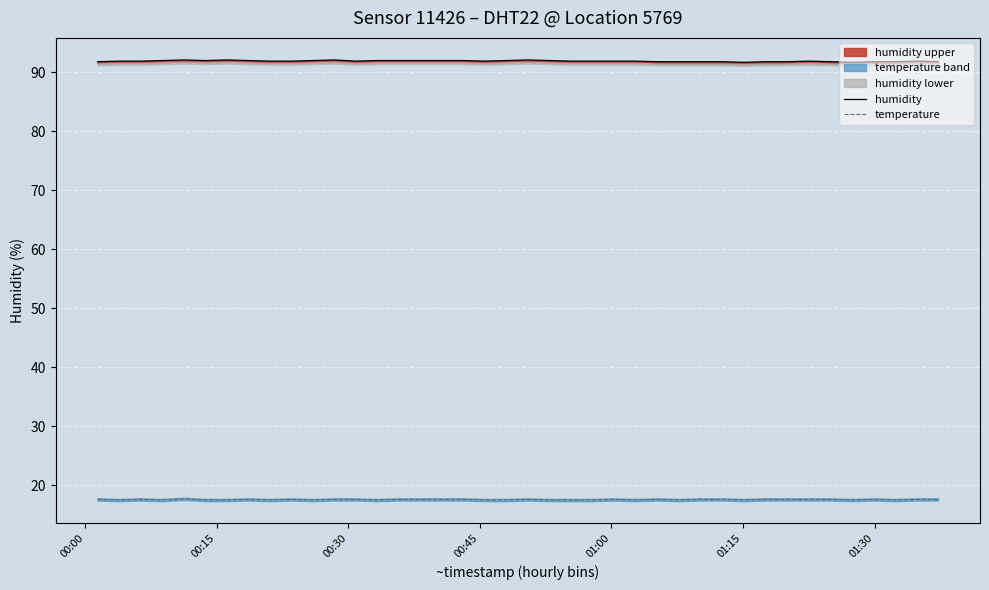

What is the highest value of the temperature series?

17.7